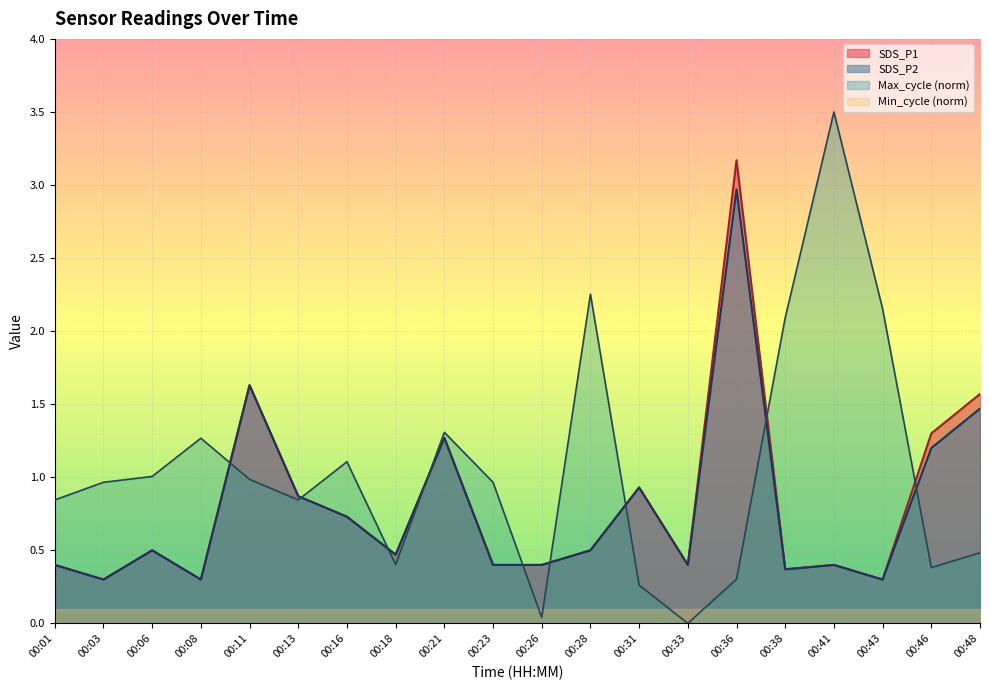

At which category is the sum across all series the highest?

00:36